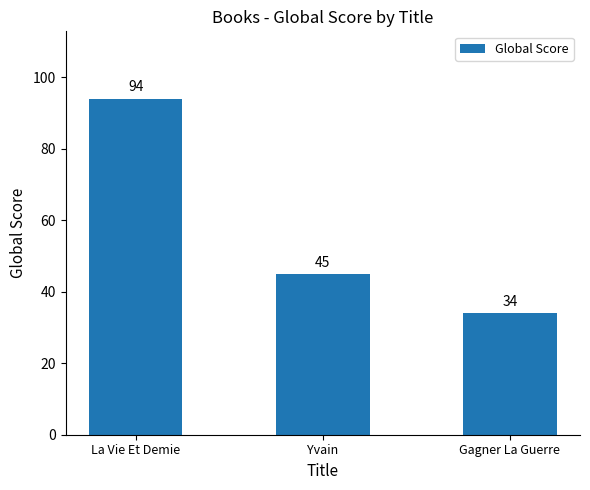

What is the difference between the maximum and minimum values?

60